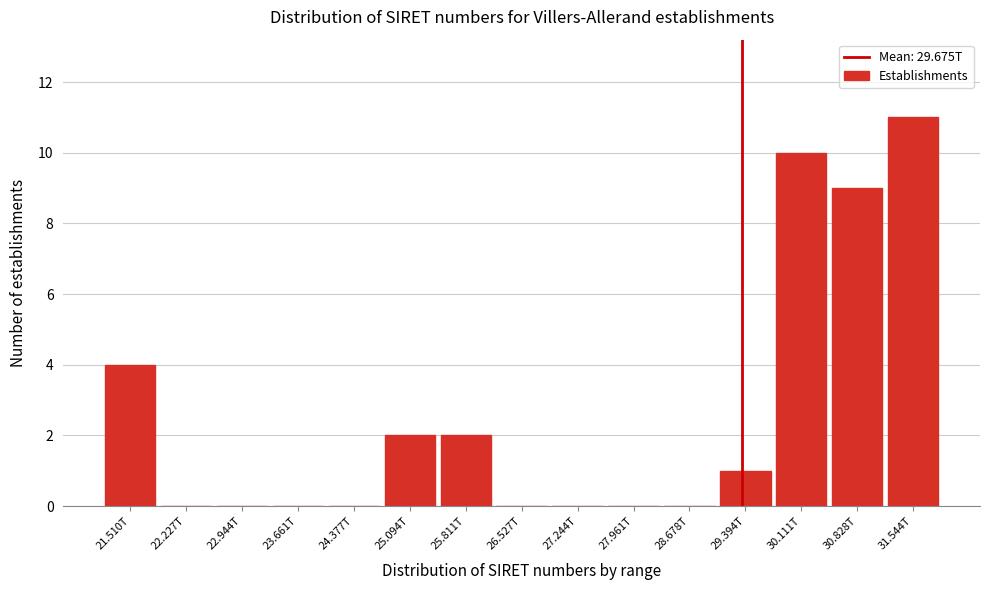

Reading left to right, list all the values displayed in this chart.

21.510T=4	22.227T=0	22.944T=0	23.661T=0	24.377T=0	25.094T=2	25.811T=2	26.527T=0	27.244T=0	27.961T=0	28.678T=0	29.394T=1	30.111T=10	30.828T=9	31.544T=11